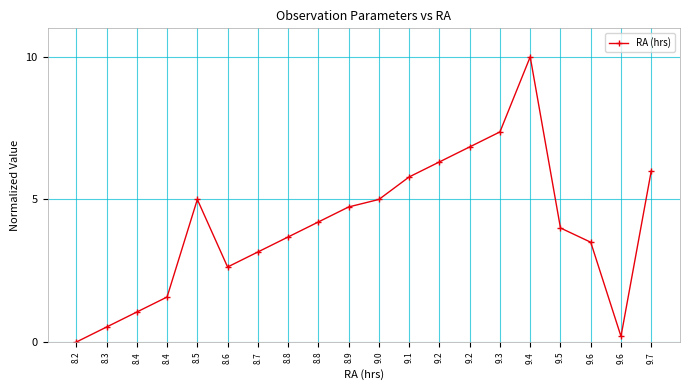

Which label corresponds to the largest value in the chart?

9.4